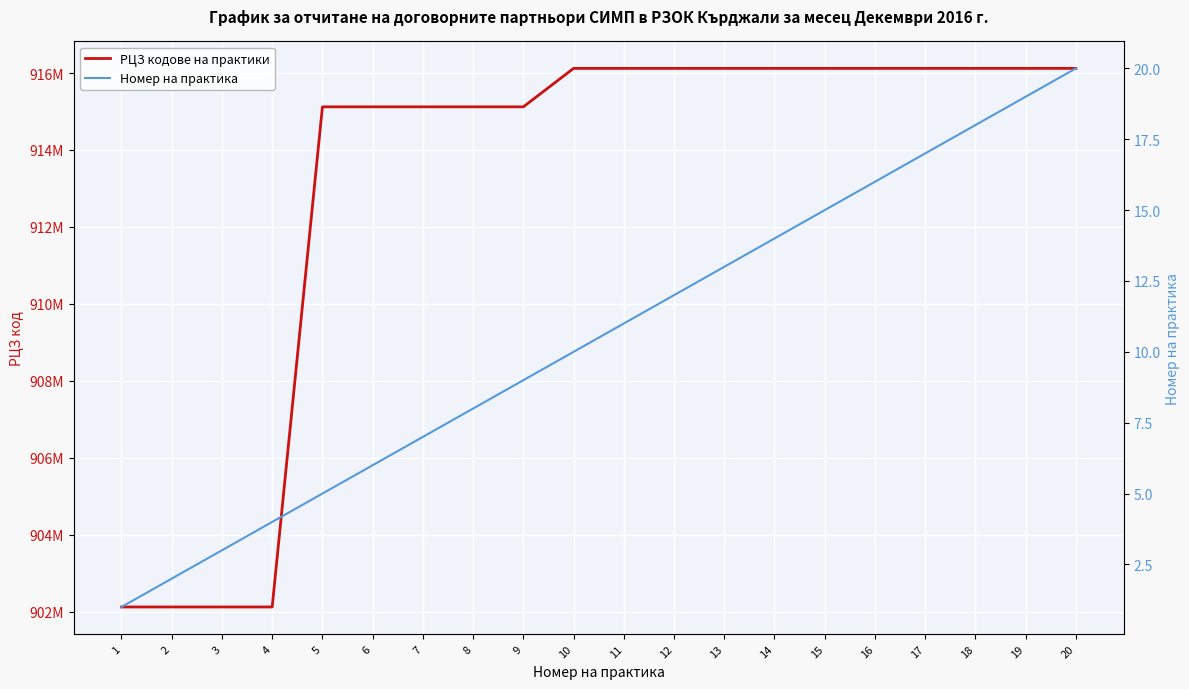

What is the difference between the РЦЗ кодове на практики values at 5 and 8?

7